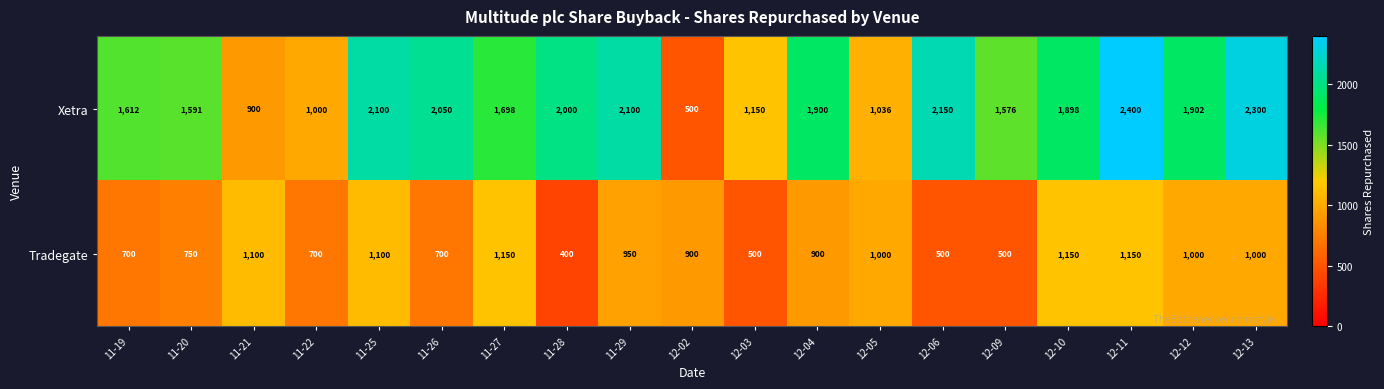

What is the sum of the Xetra values at 11-25 and 12-13?

4400